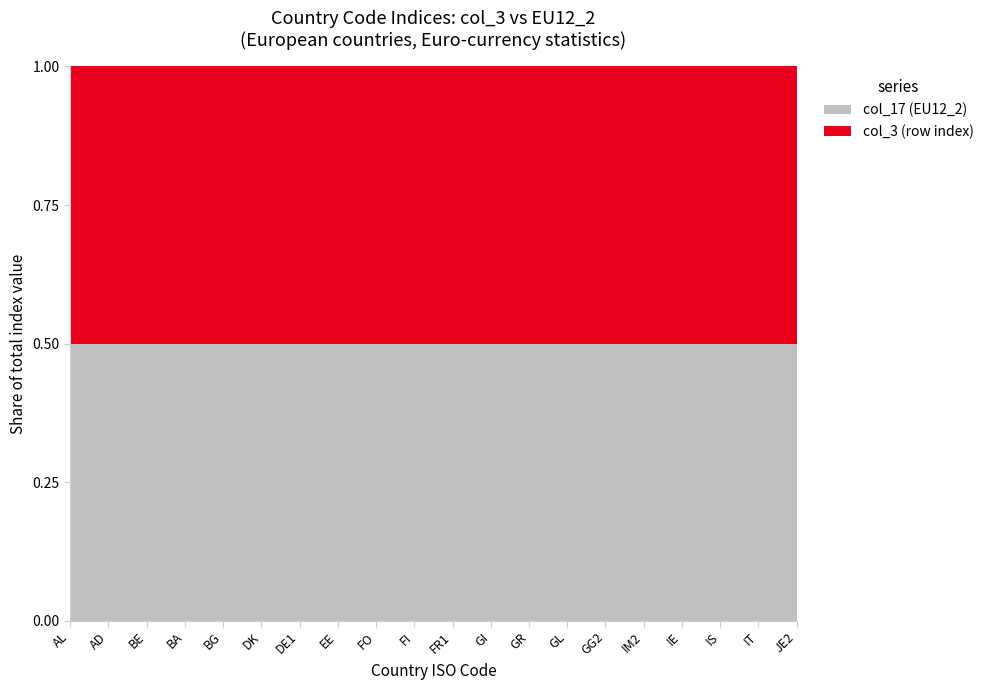

Reading right to left, extract all data points from this chart.

col_3 (row index): 20	19	18	17	16	15	14	13	12	11	10	9	8	7	6	5	4	3	2	1
col_17 (EU12_2): 20	19	18	17	16	15	14	13	12	11	10	9	8	7	6	5	4	3	2	1